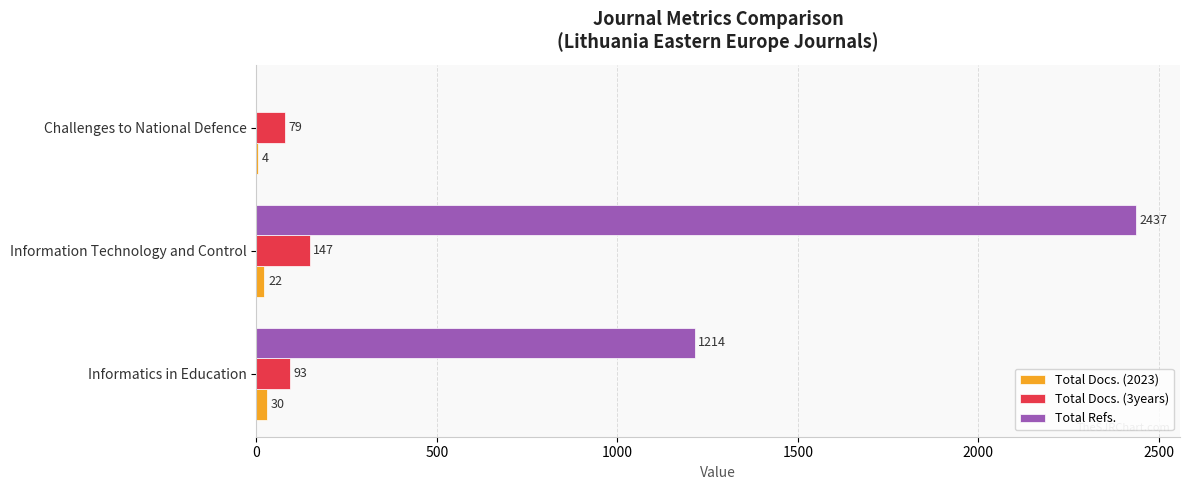

Is it true that Total Docs. (3years) equals 79 at Challenges to National Defence?

True